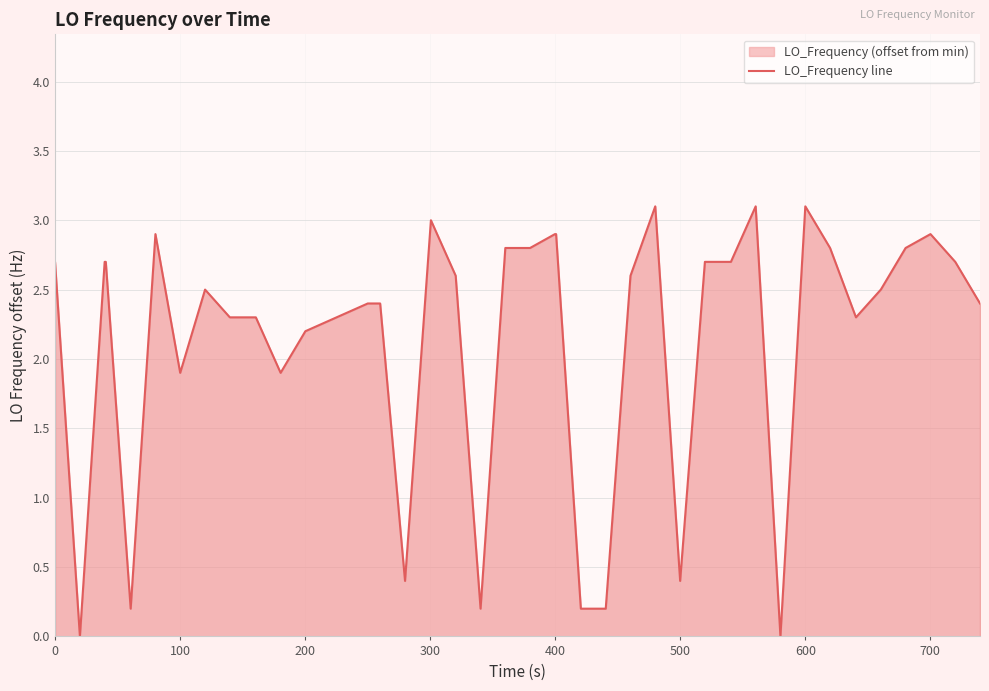

What is the difference between the maximum and minimum values?

3.1